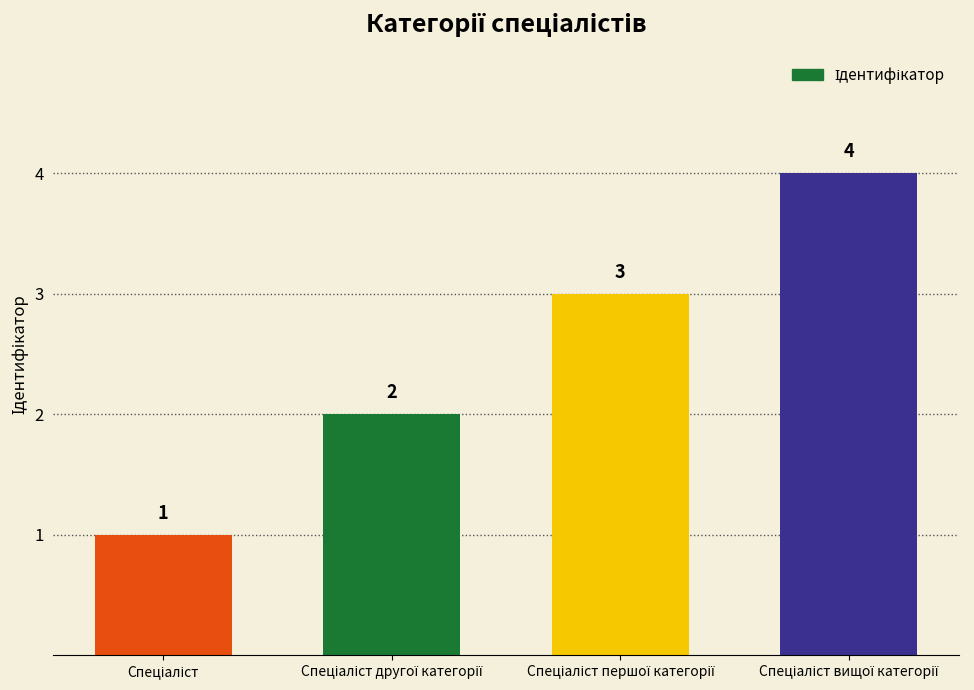

How many bars are there in total?

4